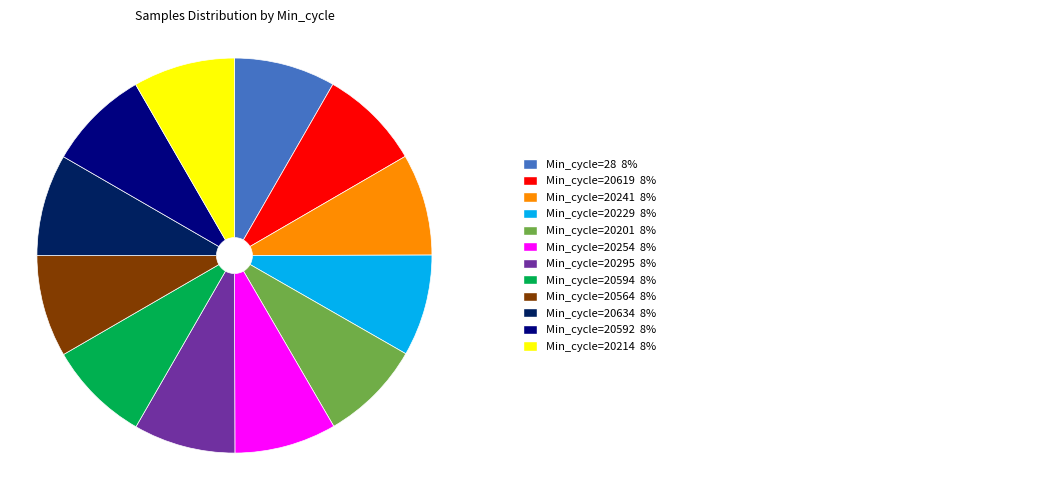

Does any single category account for the majority?

No